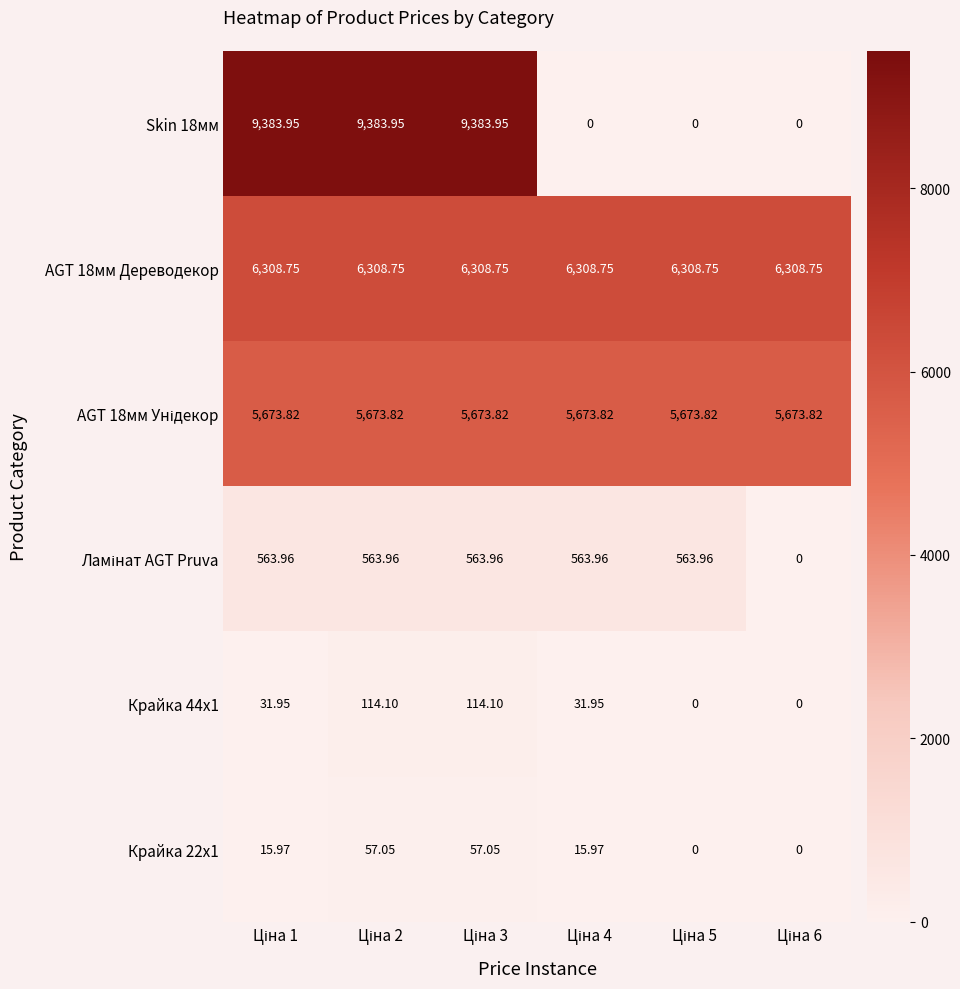

List the series in order of their peak value, highest first.

Skin 18мм, AGT 18мм Дереводекор, AGT 18мм Унідекор, Ламінат AGT Pruva, Крайка 44x1, Крайка 22x1